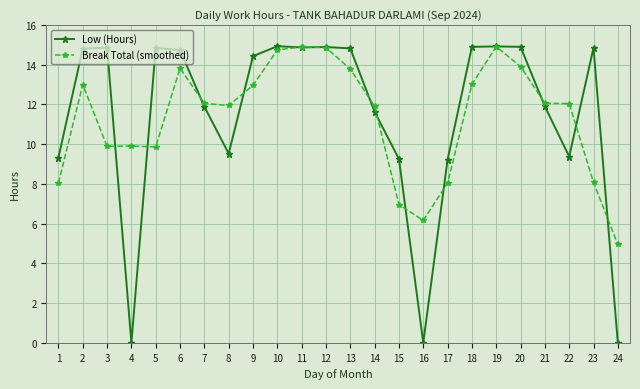

Which series has the widest spread of values?

Low (Hours)